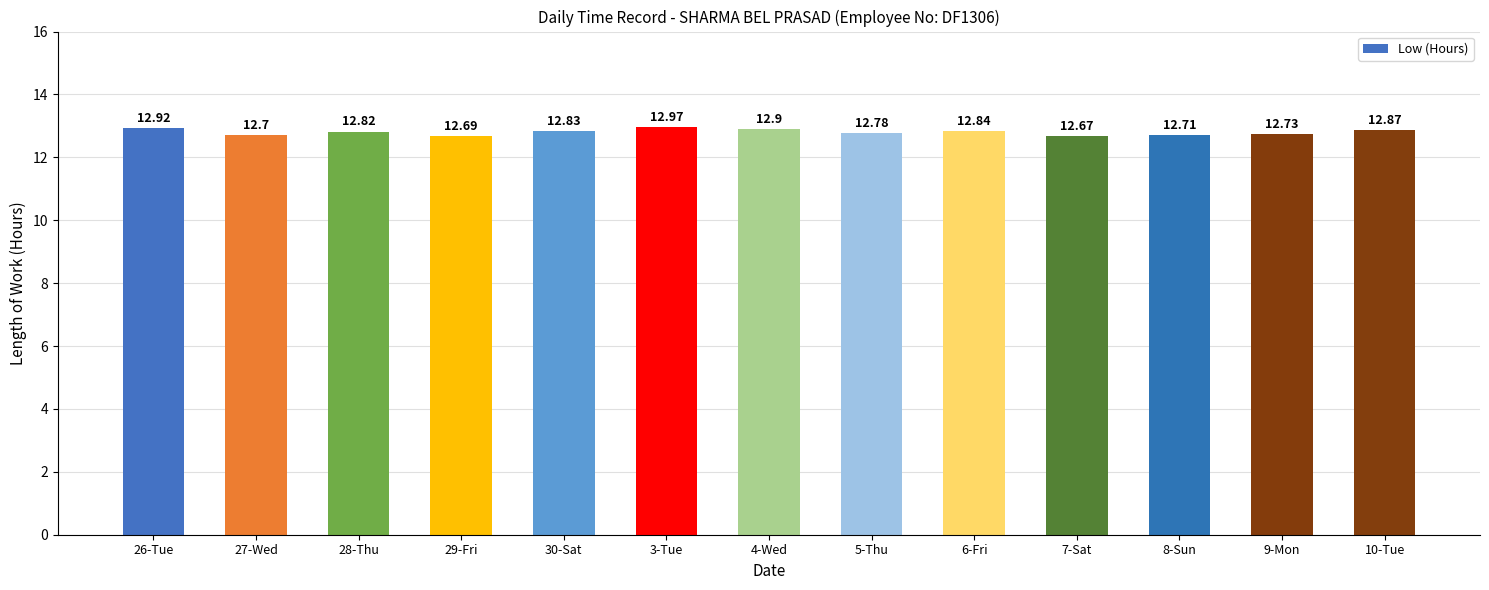

The value at 29-Fri is 19.6. True or false?

False